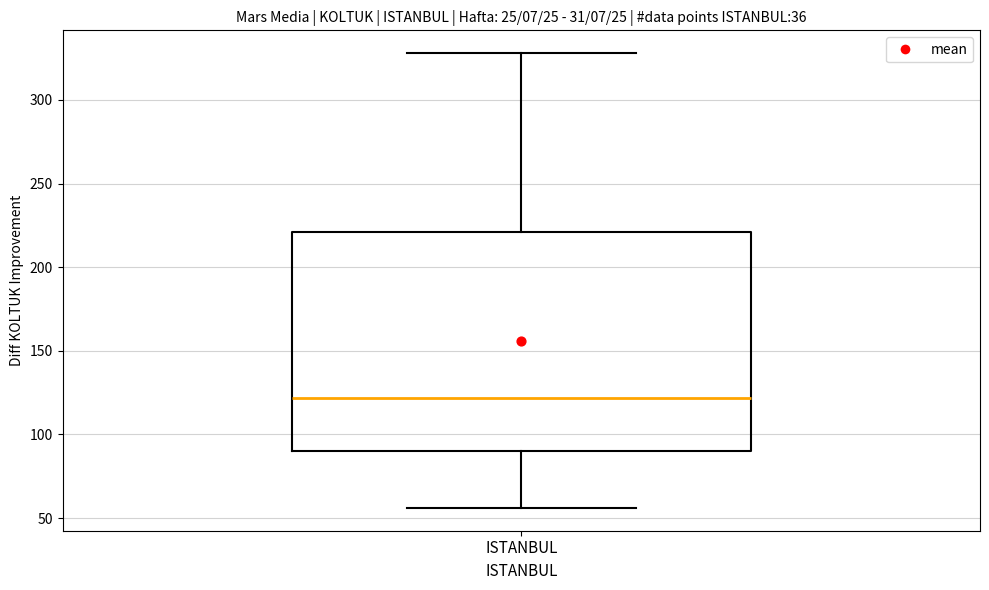

Read this box plot against the y-axis: the position of the median line, the range covered by the box, and the ends of both whiskers. The values are not printed on the chart, so give them approximately, as read against the axis.

median 120, box 90 to 220, whiskers 55 to 330